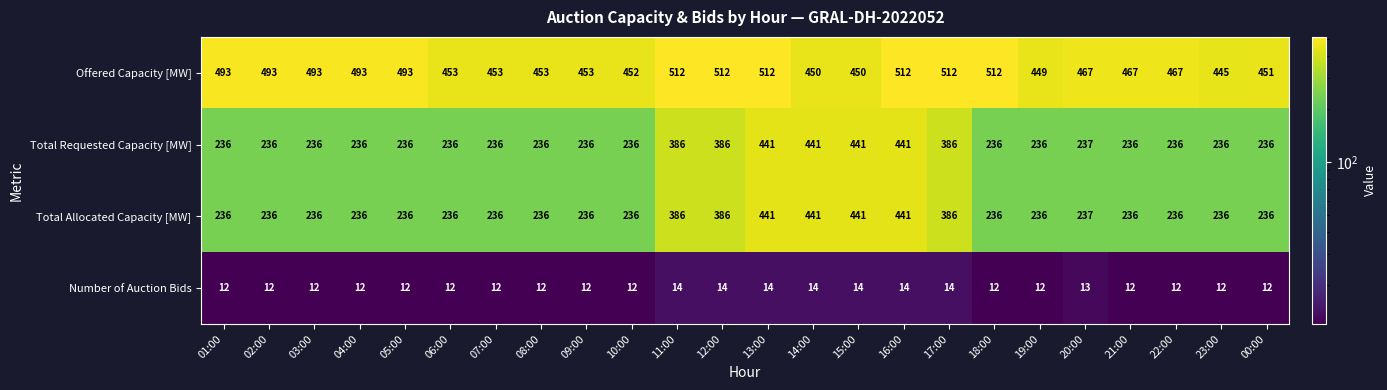

Read the Total Allocated Capacity [MW] value at 17:00, to the nearest 10.

390